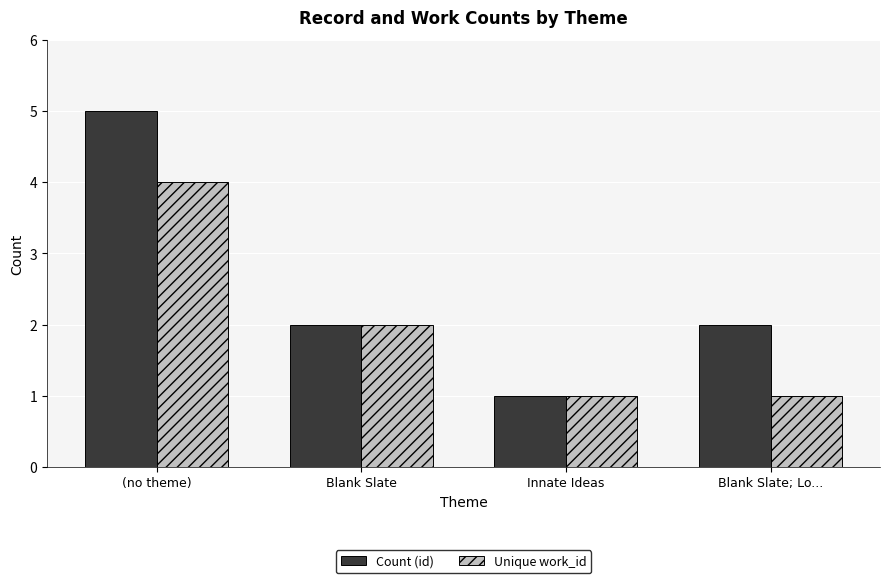

Between (no theme) and Innate Ideas, which series saw the biggest shift?

Count (id)